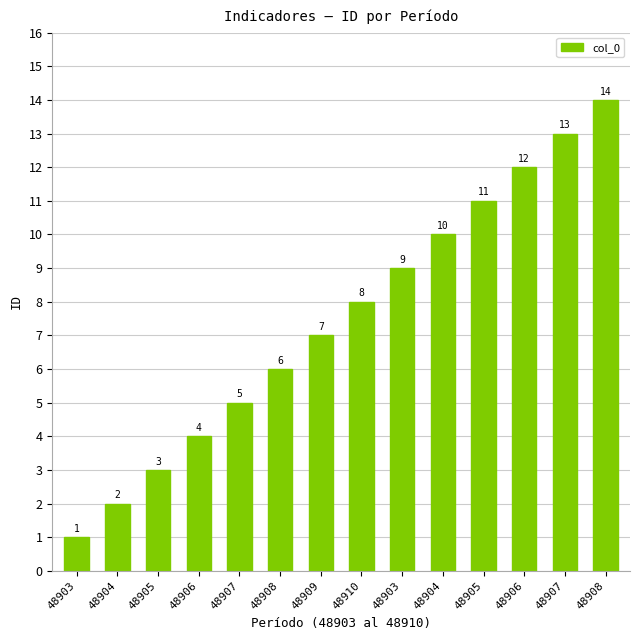

List the labels in order of value, largest first.

48908, 48907, 48906, 48905, 48904, 48903, 48910, 48909, 48908, 48907, 48906, 48905, 48904, 48903